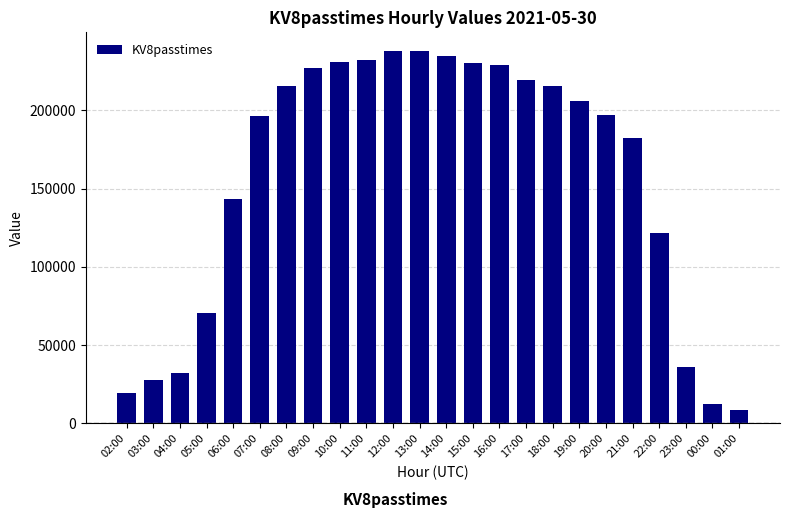

Between 07:00 and 08:00, which is larger?

08:00